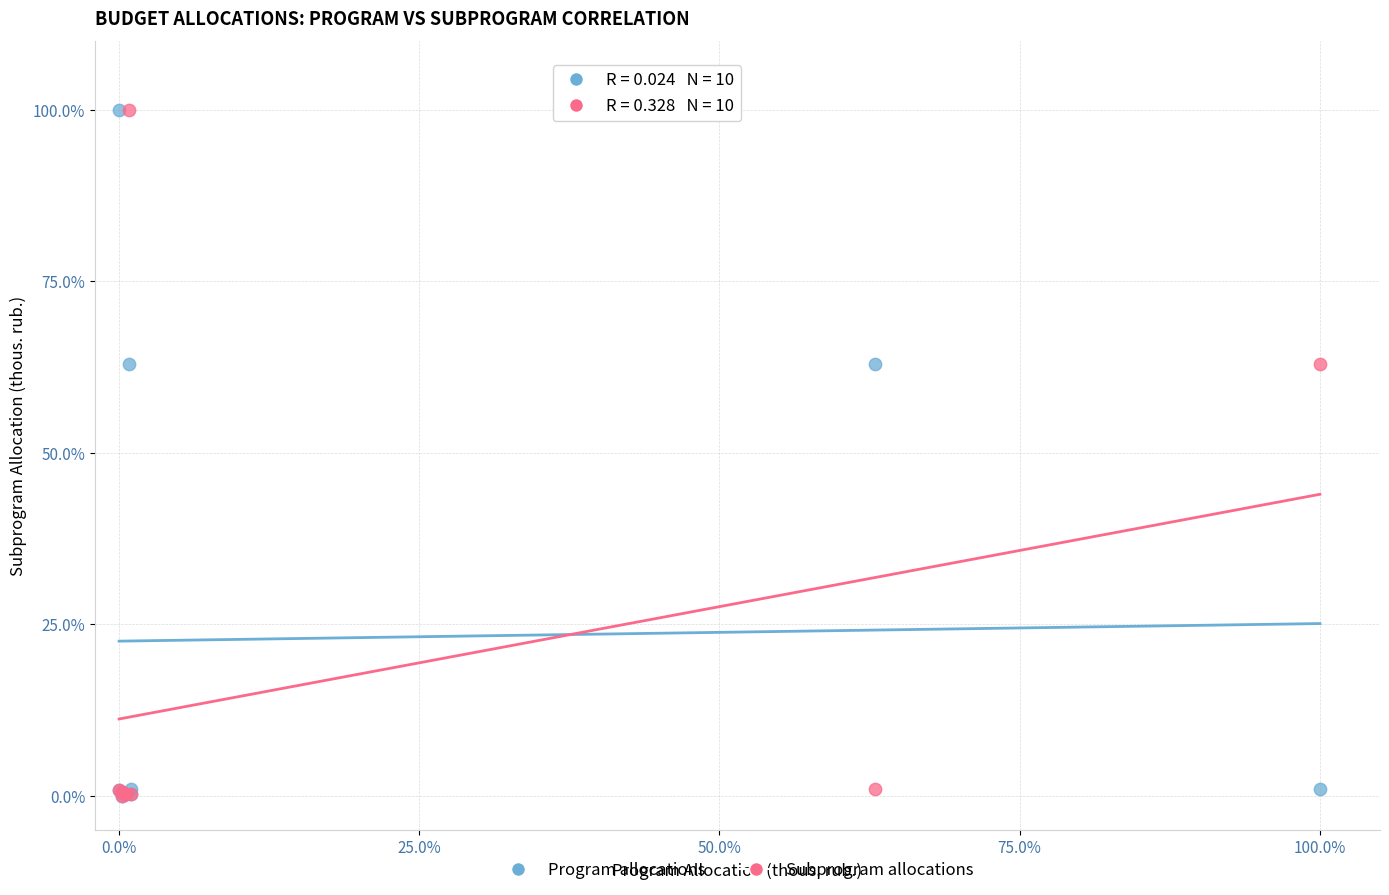

What are all the series names shown in the legend?

Program allocations, Subprogram allocations